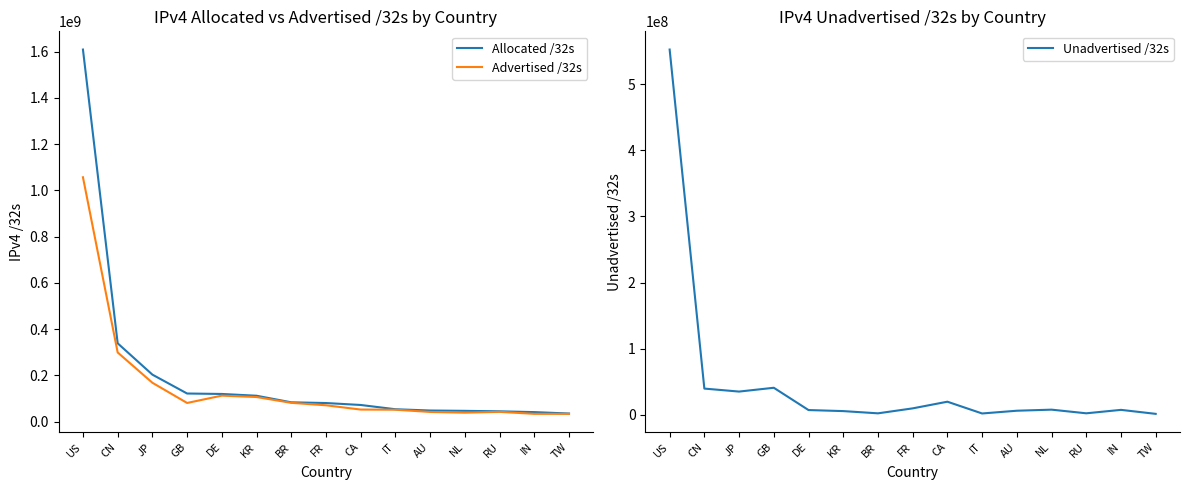

What is the total value across all series at DE?

240263424